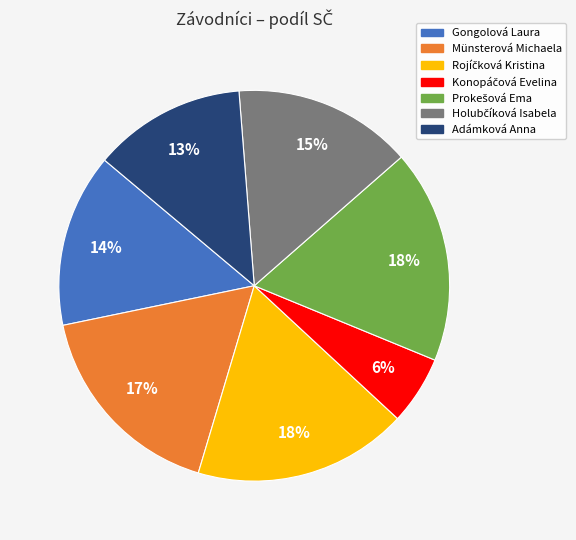

Does any single category account for the majority?

No